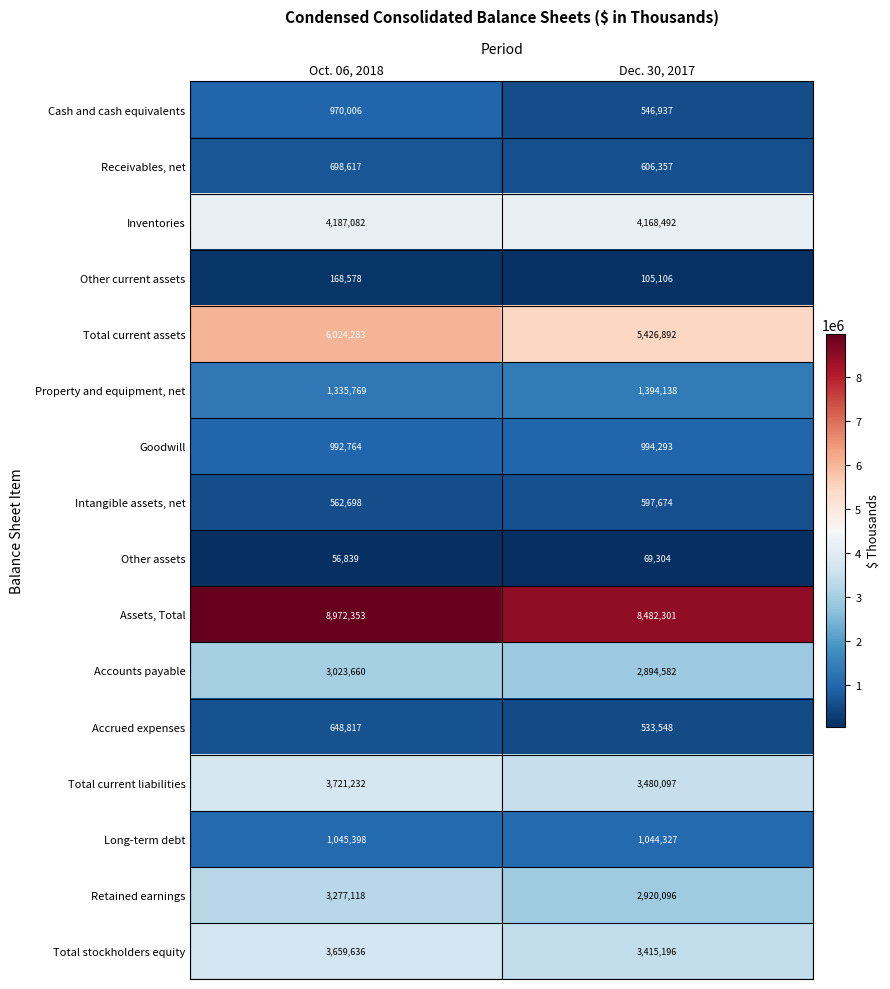

Between Oct. 06, 2018 and Dec. 30, 2017, which series saw the biggest shift?

Total current assets